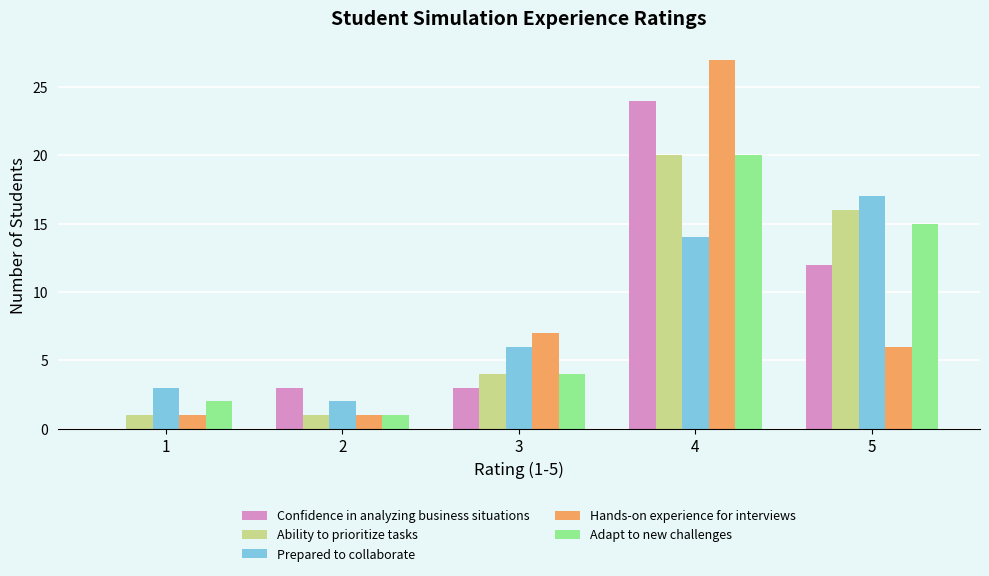

Between 1 and 3, which series saw the biggest shift?

Hands-on experience for interviews